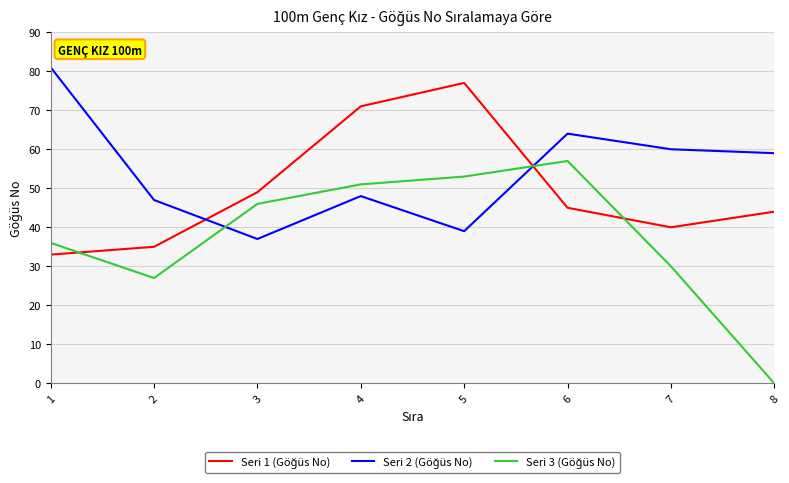

Which label corresponds to the smallest value in the chart?

8